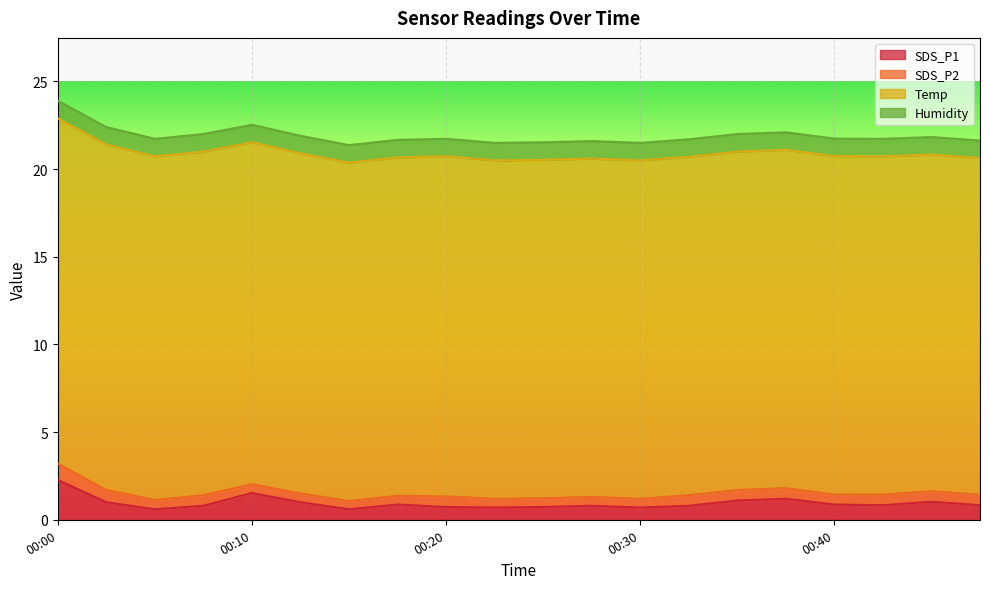

What is the sum of all SDS_P2 values?

11.5